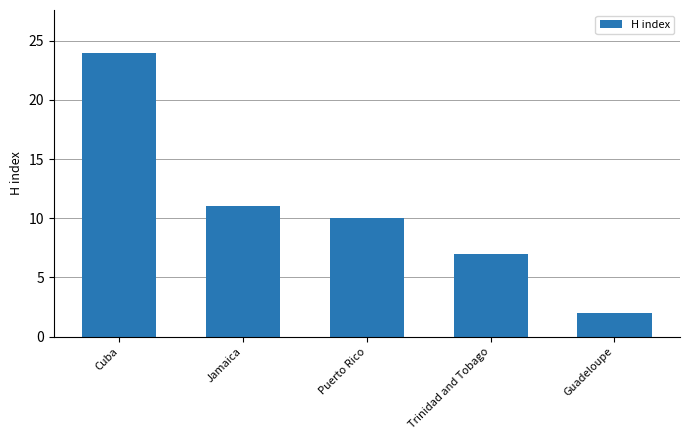

Reading left to right, what are all the values shown in this chart?

Cuba=24	Jamaica=11	Puerto Rico=10	Trinidad and Tobago=7	Guadeloupe=2